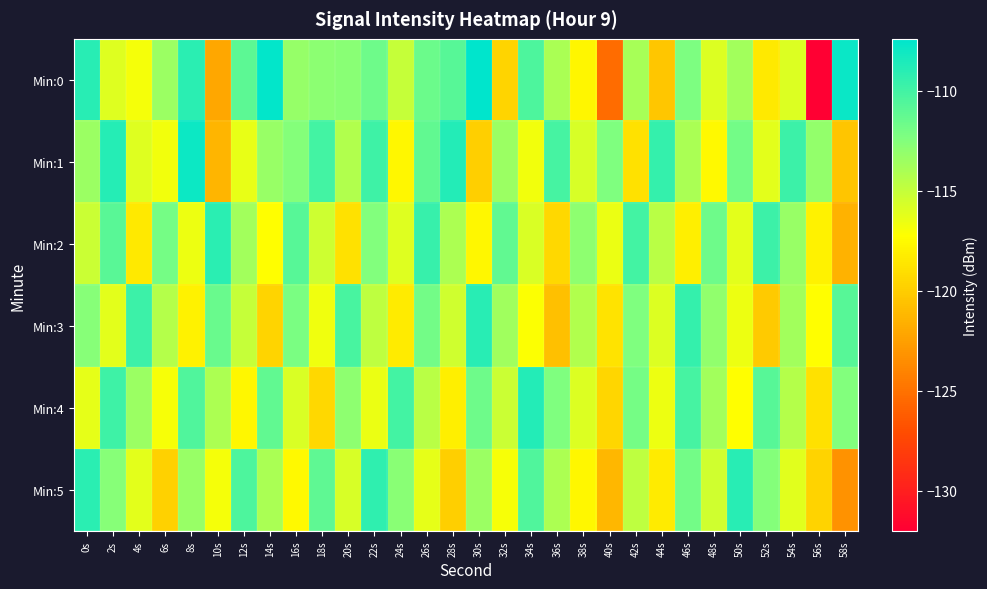

Reading left to right, list all the values displayed in this chart.

Min:0: 0s=-109.0	2s=-116.0	4s=-116.9	6s=-113.4	8s=-109.1	10s=-122.0	12s=-111.0	14s=-107.5	16s=-113.2	18s=-112.8	20s=-112.7	22s=-111.7	24s=-115.1	26s=-111.6	28s=-110.8	30s=-107.4	32s=-119.6	34s=-110.4	36s=-114.0	38s=-117.7	40s=-125.4	42s=-113.9	44s=-120.3	46s=-112.2	48s=-115.9	50s=-113.7	52s=-118.4	54s=-115.9	56s=-132.0	58s=-107.9
Min:1: 0s=-113.4	2s=-108.9	4s=-116.0	6s=-116.8	8s=-108.0	10s=-121.3	12s=-116.4	14s=-113.3	16s=-112.5	18s=-110.0	20s=-114.3	22s=-109.9	24s=-117.7	26s=-111.2	28s=-108.8	30s=-119.9	32s=-113.5	34s=-116.8	36s=-110.1	38s=-115.7	40s=-112.3	42s=-118.9	44s=-109.5	46s=-114.0	48s=-117.6	50s=-111.9	52s=-116.2	54s=-109.8	56s=-113.1	58s=-120.5
Min:2: 0s=-115.2	2s=-110.9	4s=-118.5	6s=-112.0	8s=-116.6	10s=-109.1	12s=-113.7	14s=-117.2	16s=-110.8	18s=-115.3	20s=-118.9	22s=-112.5	24s=-116.0	26s=-109.6	28s=-114.1	30s=-117.7	32s=-111.2	34s=-115.8	36s=-119.3	38s=-112.9	40s=-116.5	42s=-110.0	44s=-114.6	46s=-118.1	48s=-111.7	50s=-116.2	52s=-109.8	54s=-113.3	56s=-117.9	58s=-121.5
Min:3: 0s=-112.7	2s=-116.2	4s=-109.8	6s=-114.3	8s=-117.9	10s=-111.5	12s=-115.0	14s=-119.6	16s=-112.1	18s=-116.7	20s=-110.2	22s=-114.8	24s=-118.3	26s=-111.9	28s=-115.5	30s=-109.0	32s=-113.6	34s=-117.1	36s=-120.7	38s=-114.2	40s=-118.8	42s=-112.3	44s=-115.9	46s=-109.5	48s=-113.0	50s=-116.6	52s=-120.1	54s=-113.7	56s=-117.2	58s=-110.8
Min:4: 0s=-116.3	2s=-109.9	4s=-113.5	6s=-117.0	8s=-110.6	10s=-114.1	12s=-117.7	14s=-111.2	16s=-115.8	18s=-119.3	20s=-112.9	22s=-116.5	24s=-110.0	26s=-114.6	28s=-118.1	30s=-111.7	32s=-115.2	34s=-108.8	36s=-112.3	38s=-115.9	40s=-119.5	42s=-112.0	44s=-116.6	46s=-110.1	48s=-113.7	50s=-117.2	52s=-110.8	54s=-114.3	56s=-118.9	58s=-112.5
Min:5: 0s=-109.1	2s=-112.7	4s=-116.2	6s=-119.8	8s=-113.3	10s=-116.9	12s=-110.5	14s=-114.0	16s=-117.6	18s=-111.1	20s=-115.7	22s=-109.2	24s=-112.8	26s=-116.3	28s=-119.9	30s=-113.5	32s=-117.0	34s=-110.6	36s=-114.1	38s=-117.7	40s=-121.2	42s=-114.8	44s=-118.3	46s=-111.9	48s=-115.5	50s=-109.0	52s=-112.6	54s=-116.1	56s=-119.7	58s=-123.2